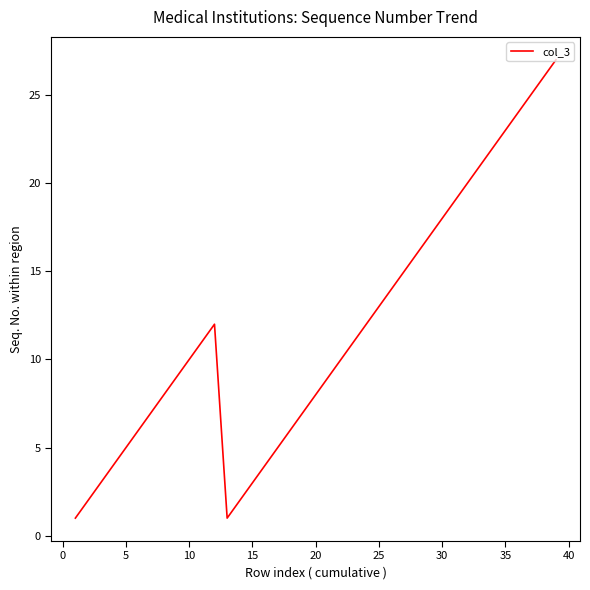

What is the average value?

12